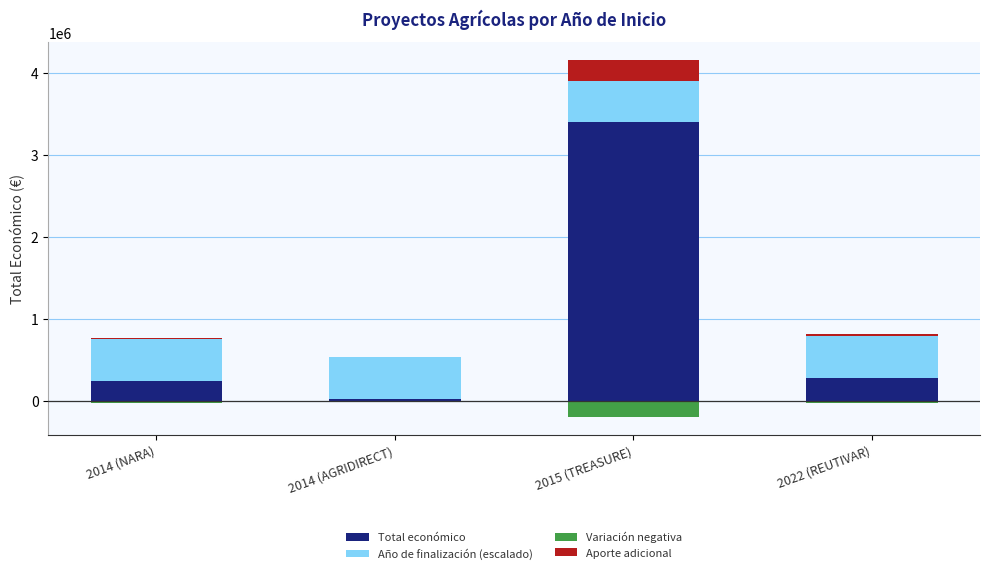

How many groups of bars are there?

4